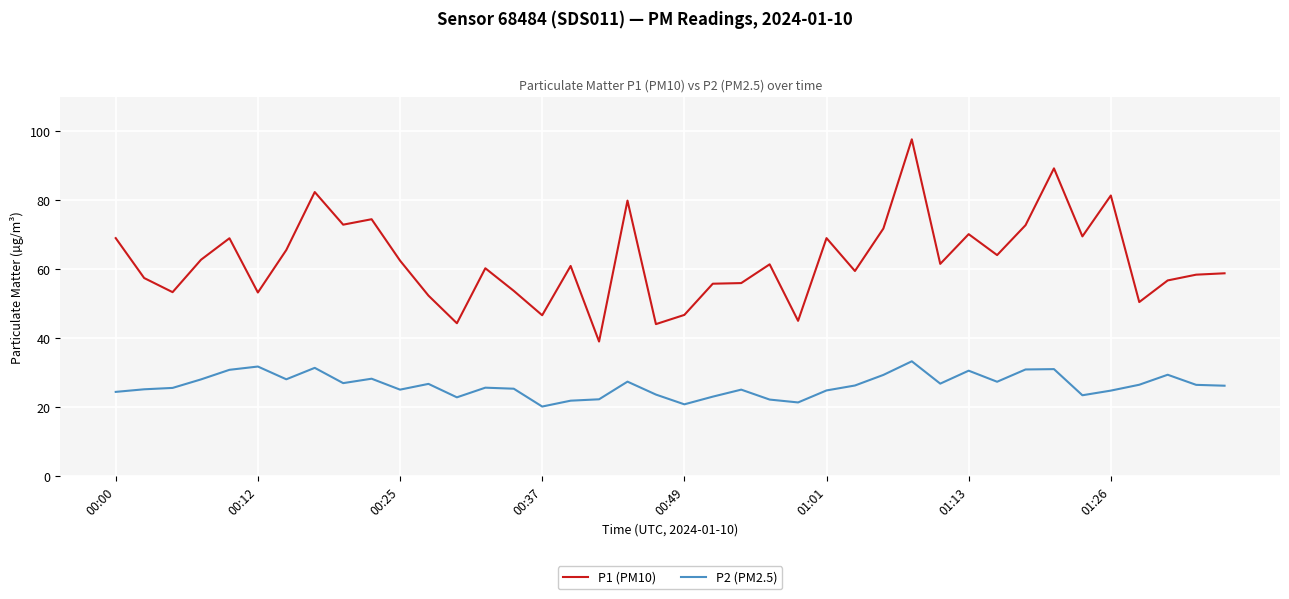

Which series has the largest total across all categories?

P1 (PM10)